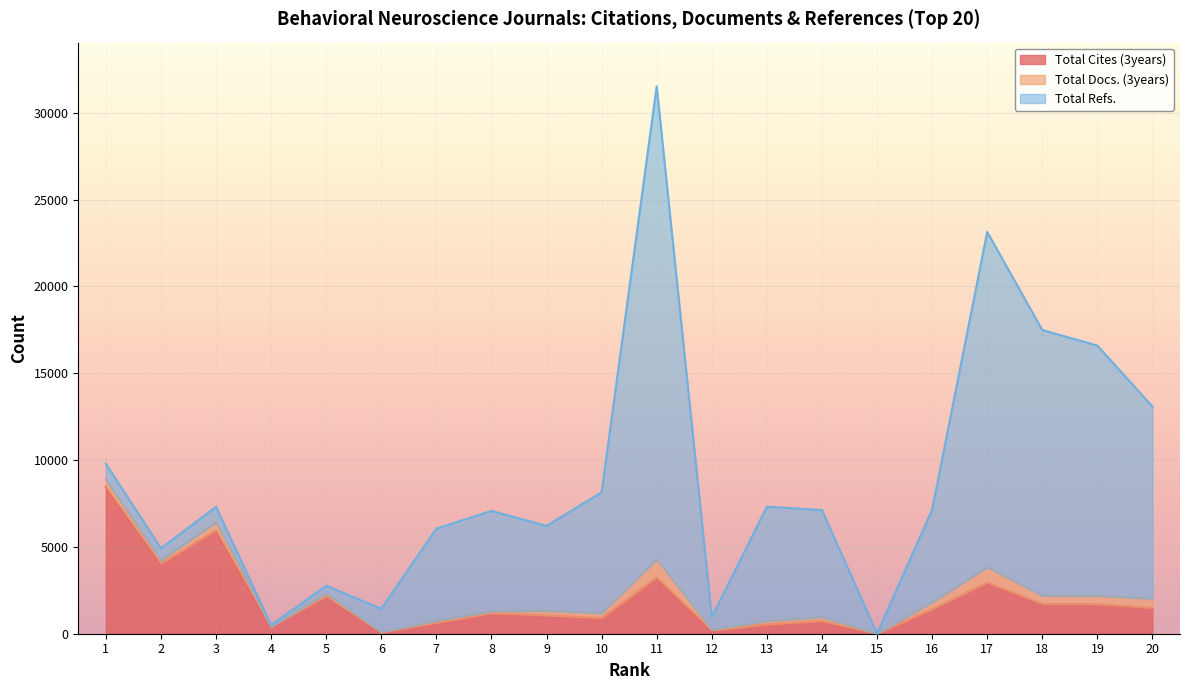

At which category does the chart reach its peak across all series?

11